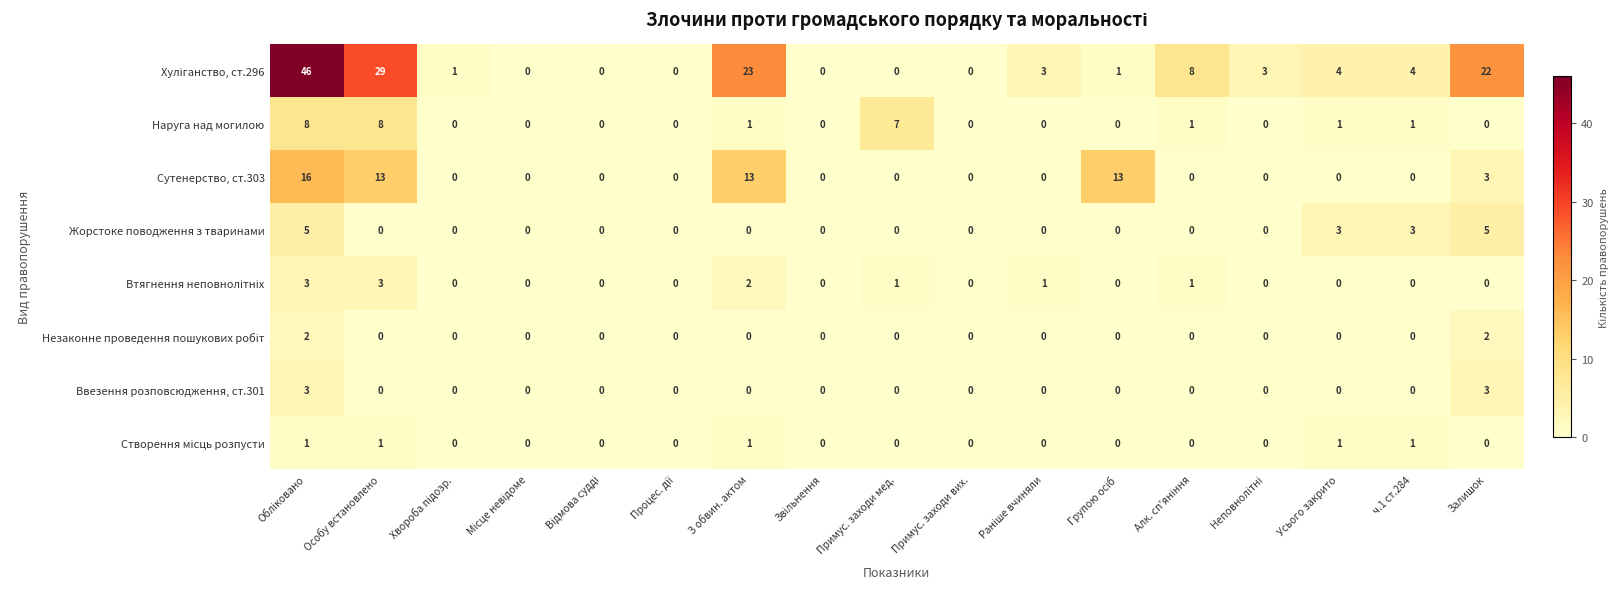

How many categories are shown in the chart?

17